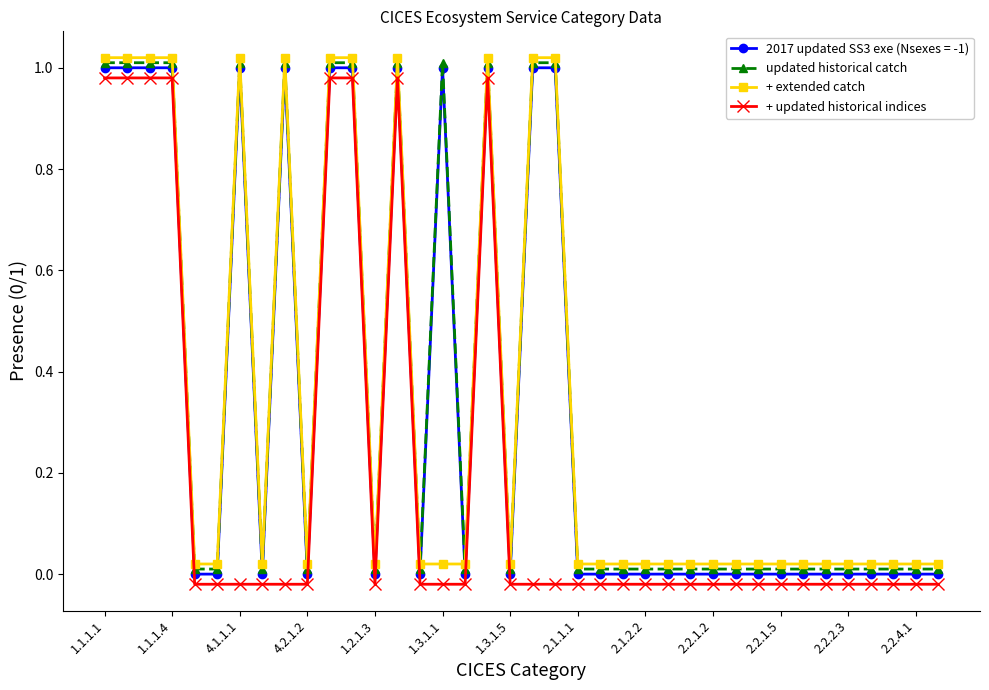

At which category is the sum across all series the highest?

1.1.1.1